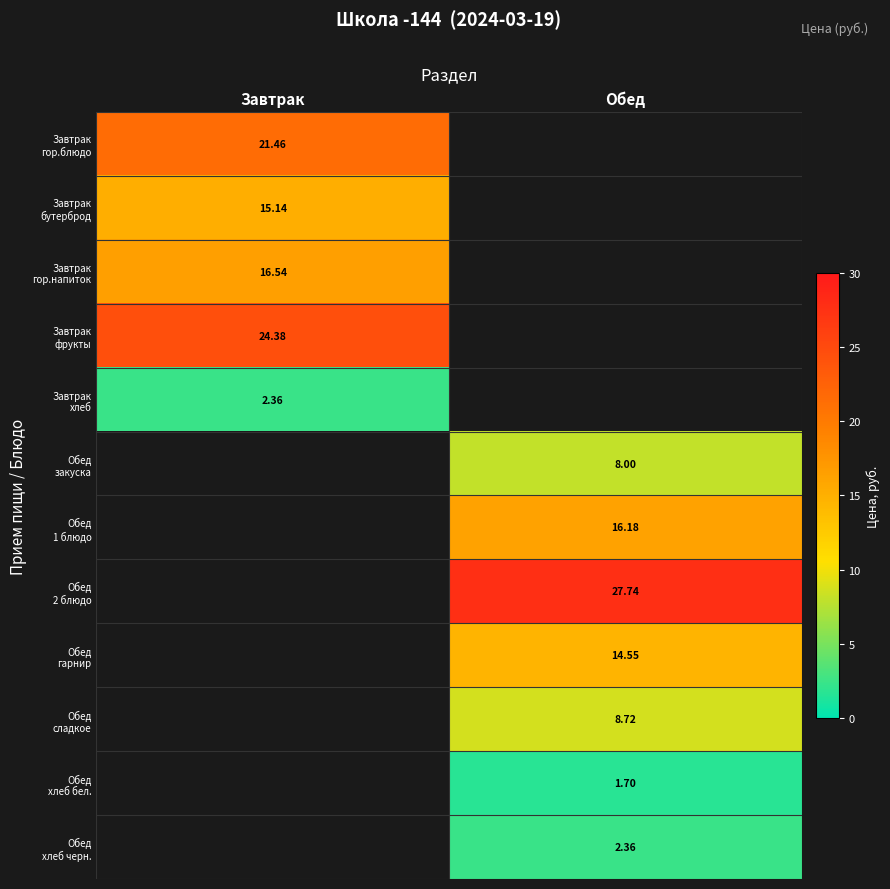

At which label does Завтрак бутерброд reach its peak?

Завтрак